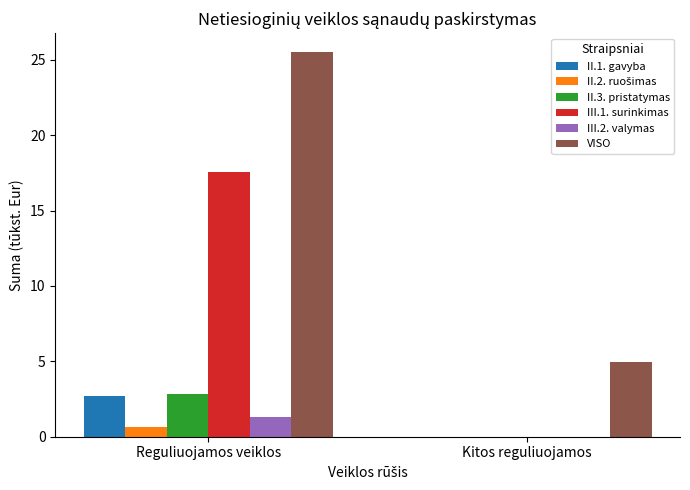

What is the sum of all III.2. valymas values?

1.3